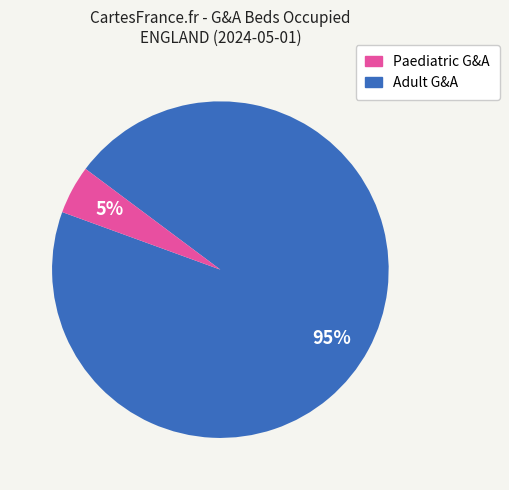

Is there a majority slice in this chart?

Yes